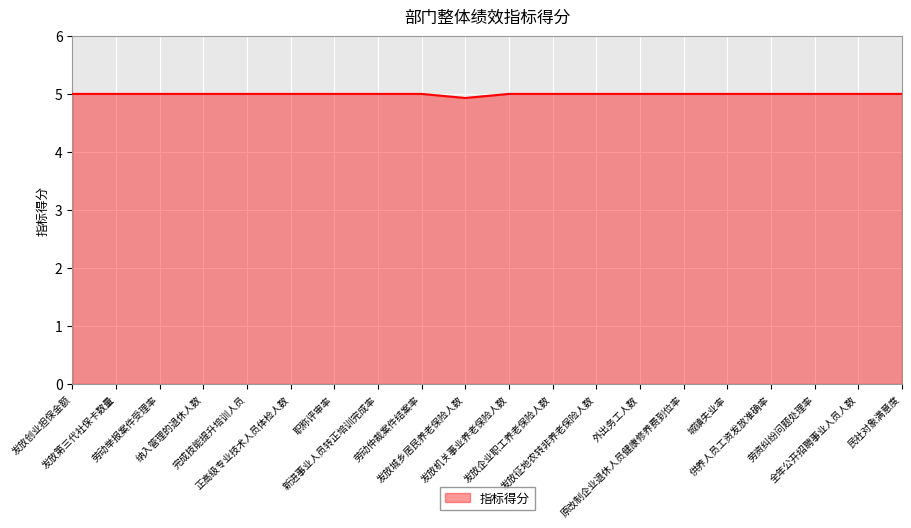

What is the maximum value shown in the chart?

5.0